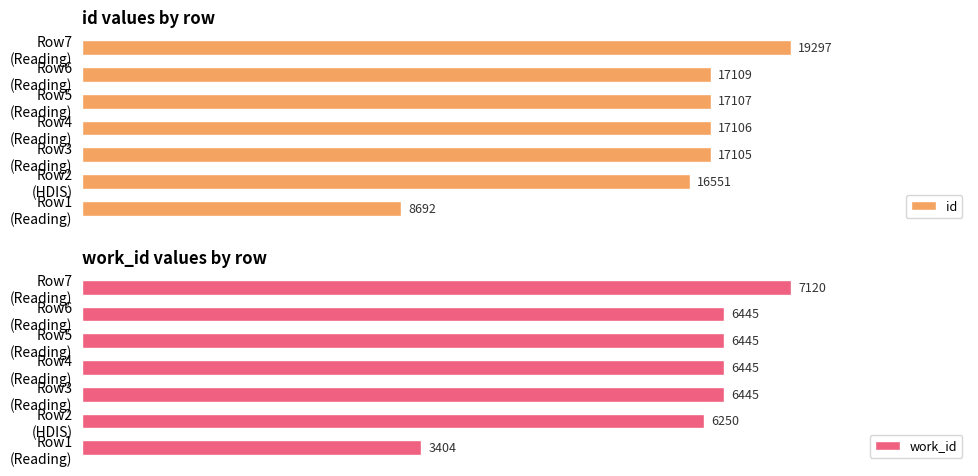

How many data points in id are above 17106?

3